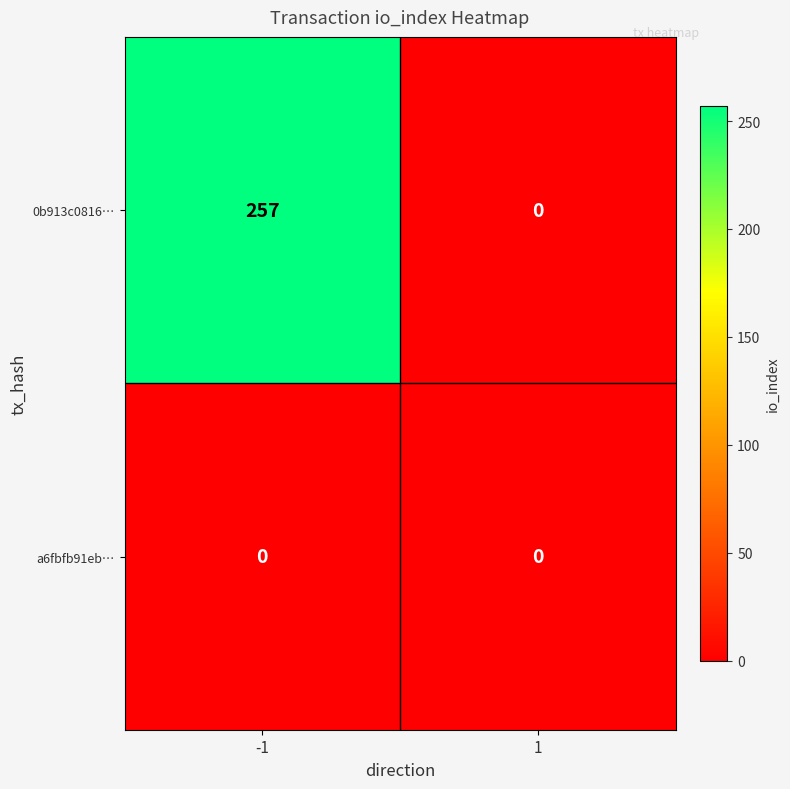

Reading left to right, what are all the values shown in this chart?

0b913c0816…: -1=257	1=0
a6fbfb91eb…: -1=0	1=0